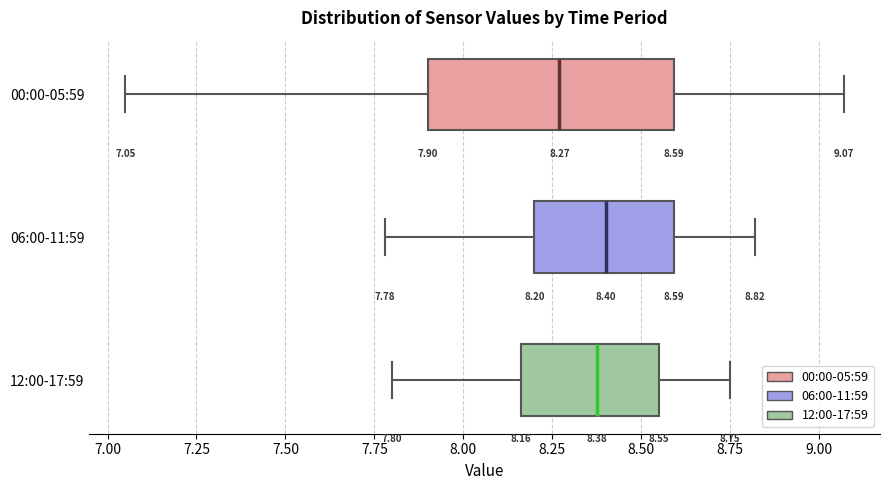

Comparing the boxes themselves (not the whiskers), which one is the widest?

00:00-05:59